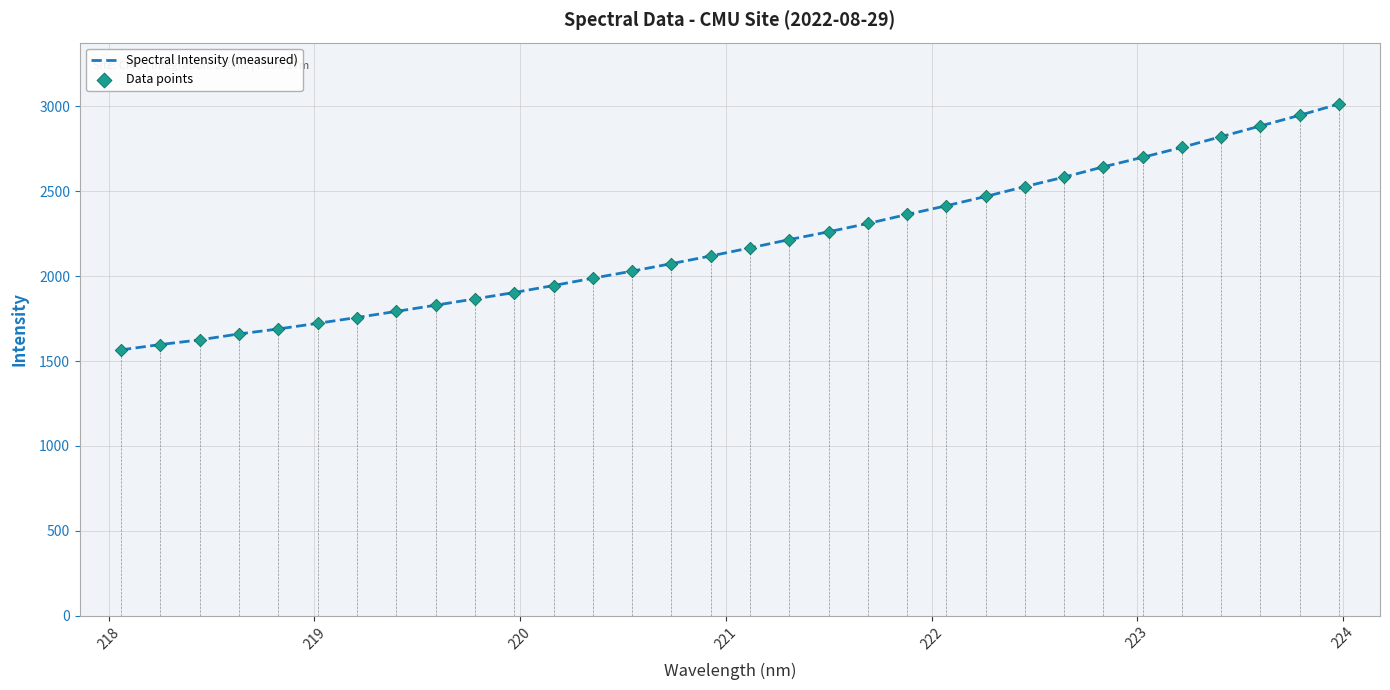

Which series contains the highest Y value?

Spectral Intensity (measured)